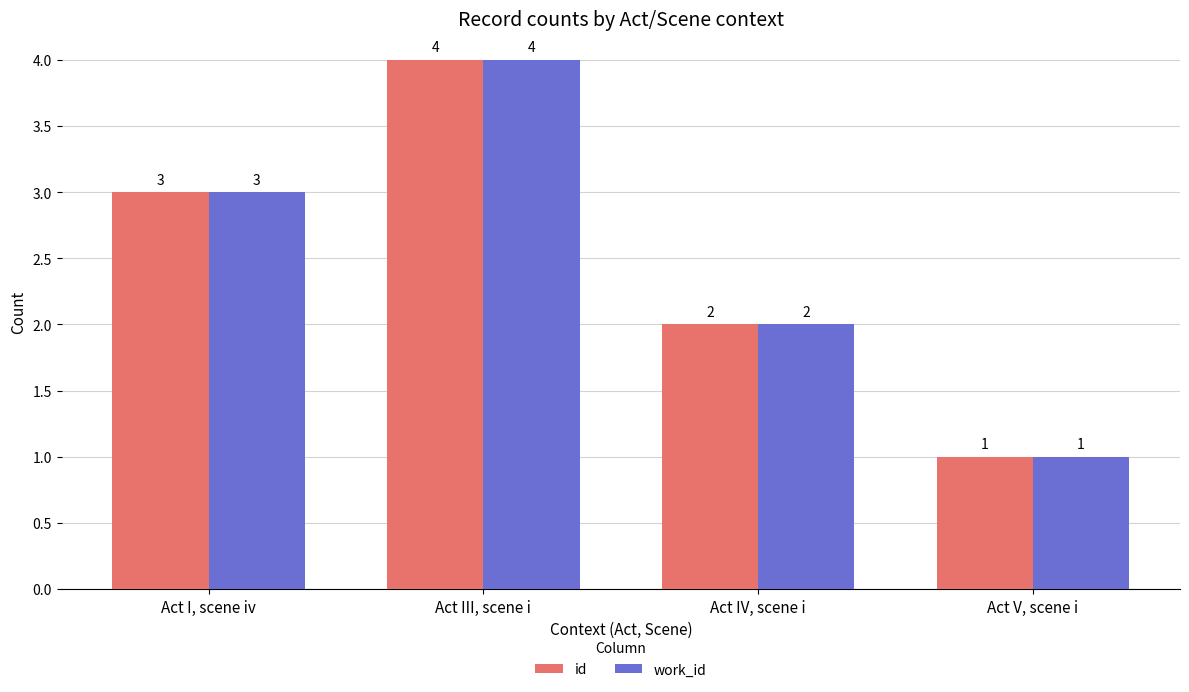

Reading left to right, list all the values displayed in this chart.

id: 3	4	2	1
work_id: 3	4	2	1